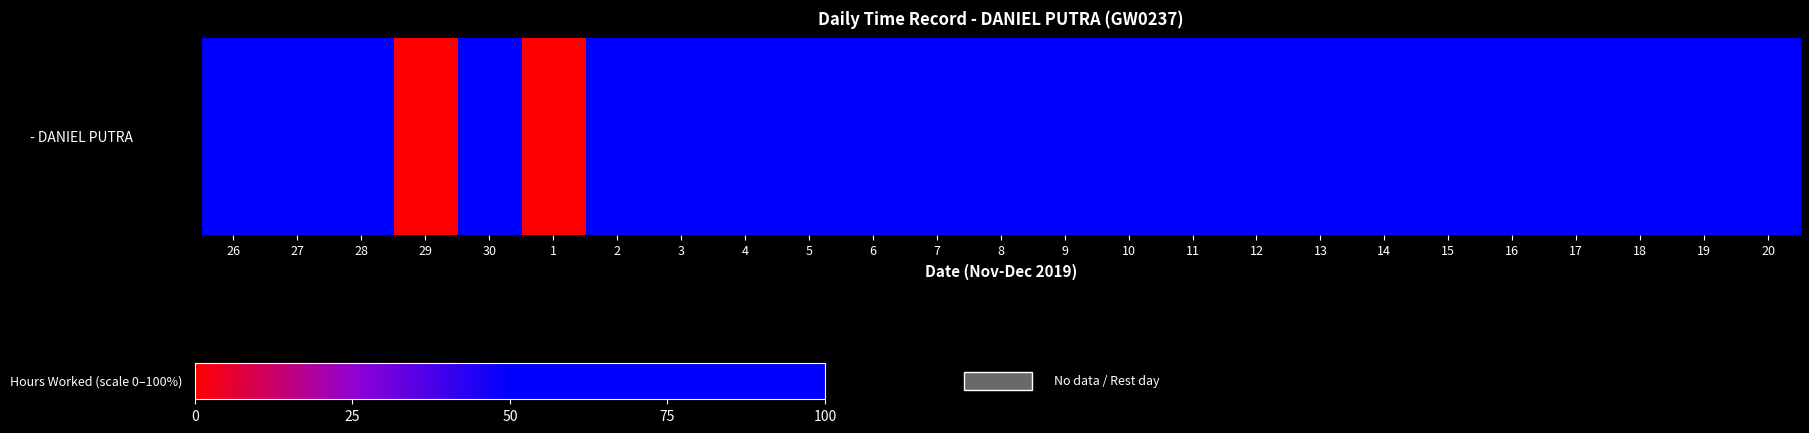

Reading left to right, transcribe all the data shown in this chart.

79.6	79.0	79.6	0.0	100.4	0.0	79.8	80.6	80.8	81.6	80.9	80.5	66.4	81.4	79.6	66.3	82.5	81.6	81.5	66.1	80.9	81.0	81.5	84.6	80.1